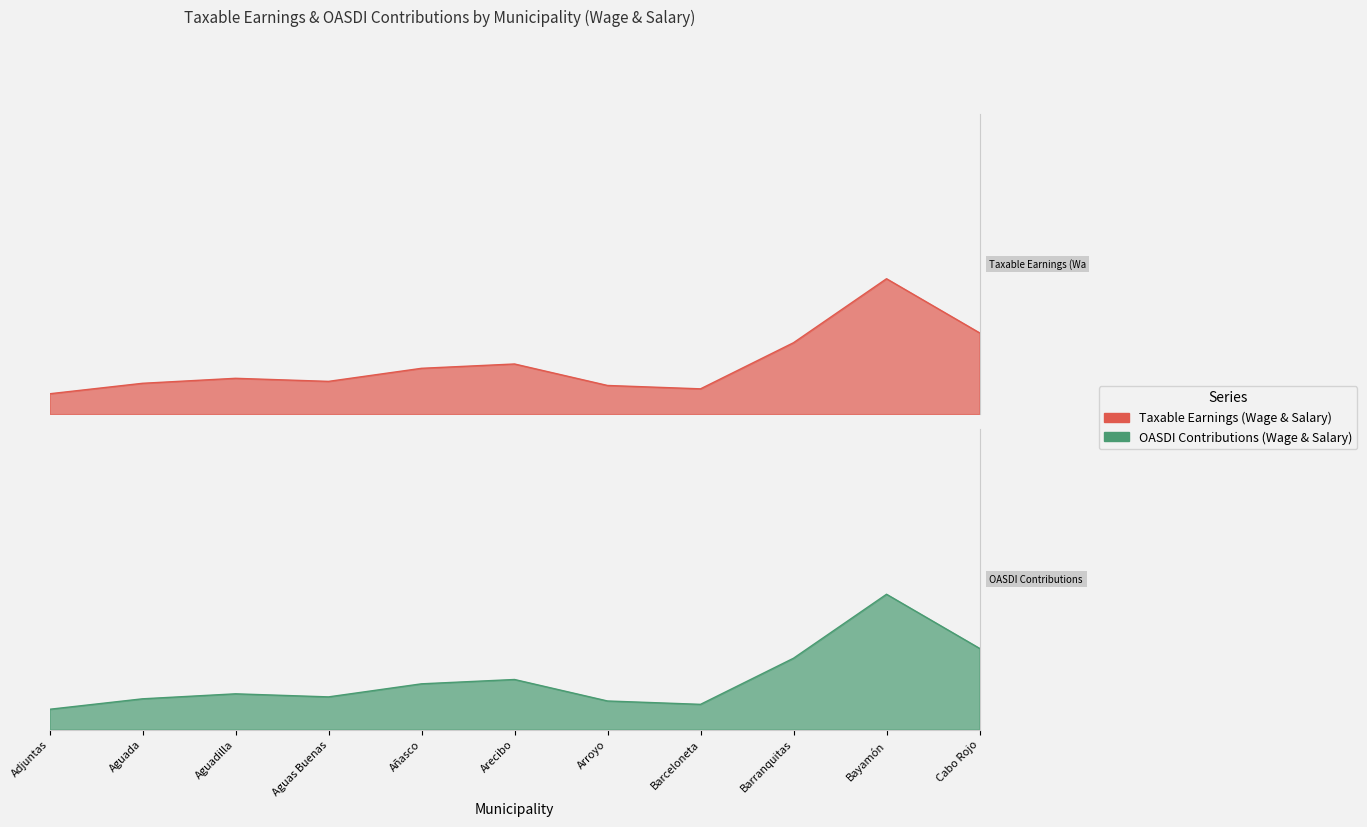

Which series has the widest spread of values?

Taxable Earnings (Wage & Salary)